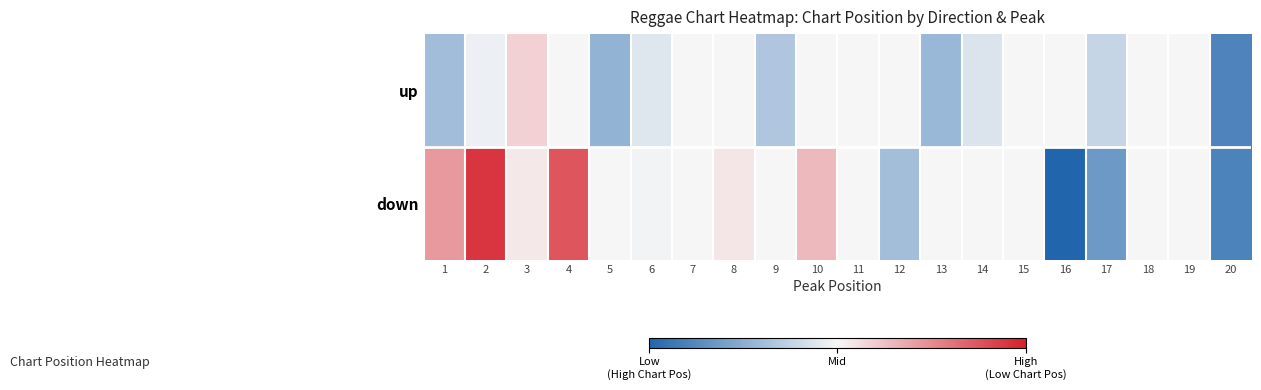

Which has a higher value, 8 or 16?

8